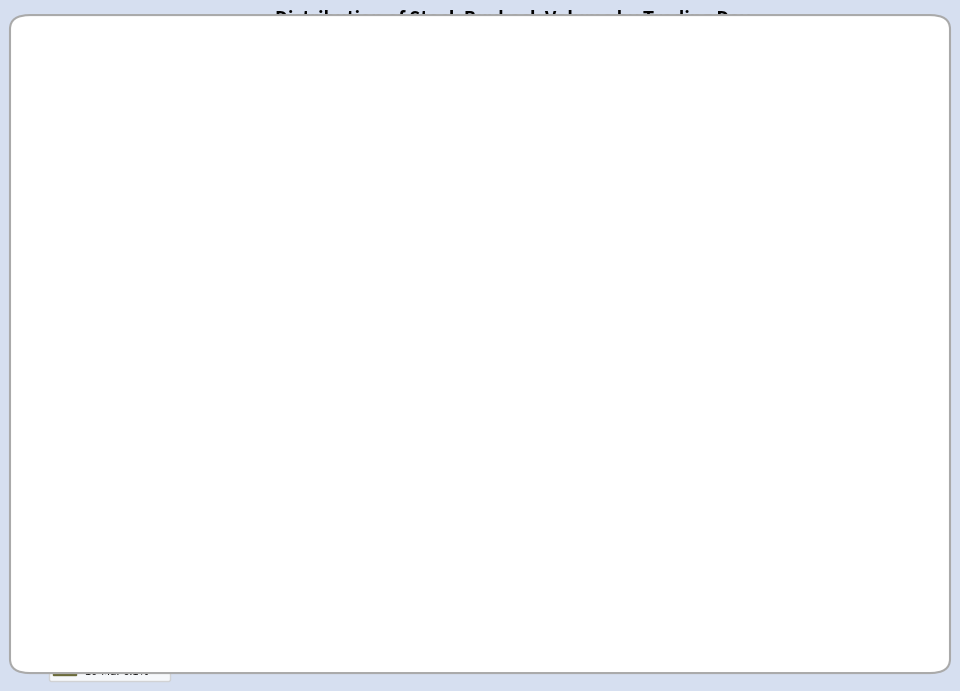

Which has a higher value, 03-Mar 38.2% or 10-Mar 6.1%?

03-Mar 38.2%